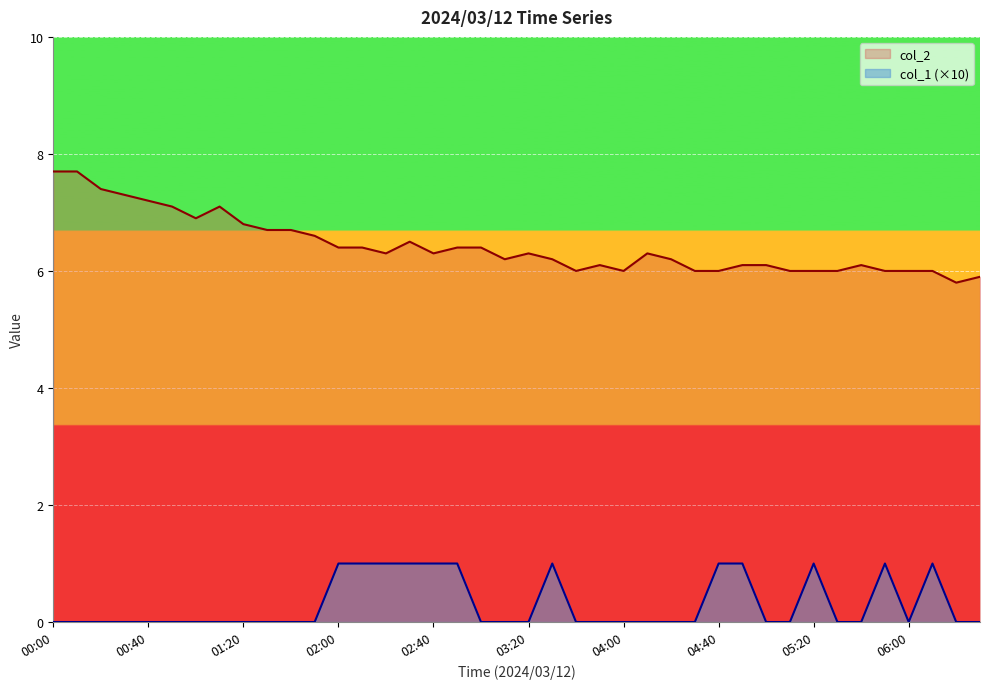

List the series in order of their peak value, highest first.

col_2, col_1 (×10)